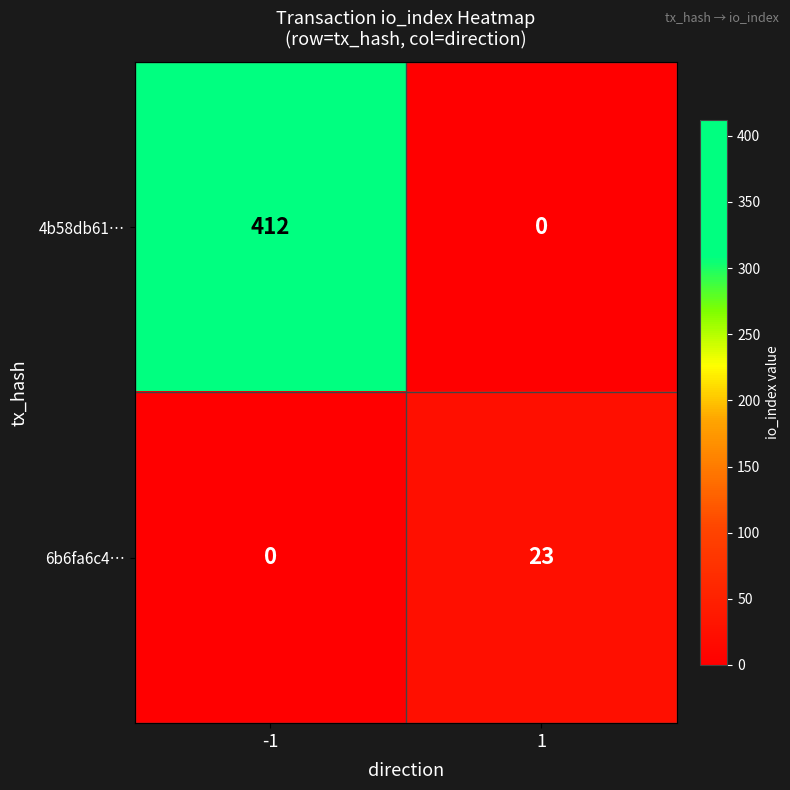

What is the approximate value of 4b58db61… at -1, to the nearest 10?

410